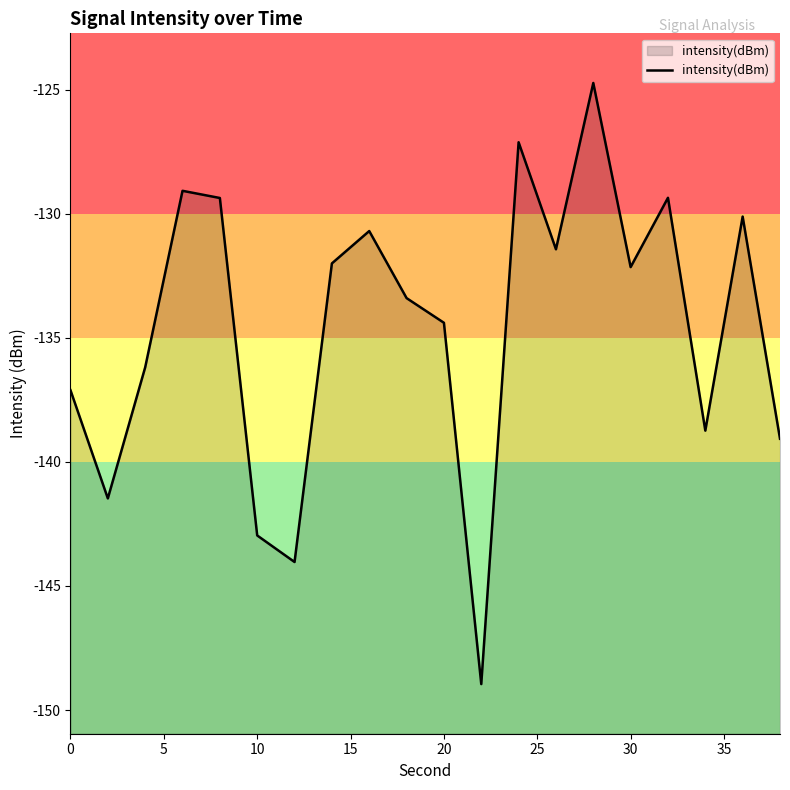

What is the smallest value displayed?

-149.0